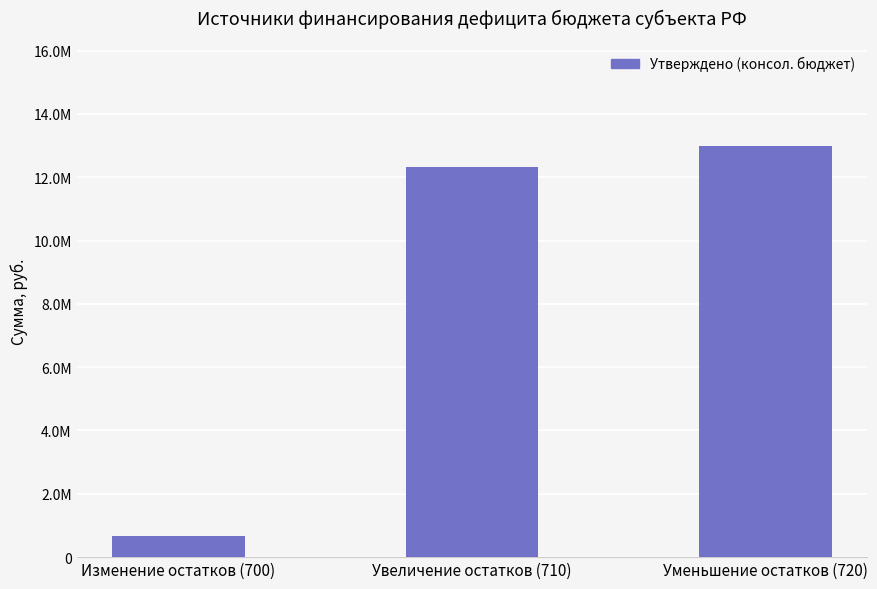

At which label is the value closest to 6815850?

Увеличение остатков (710)